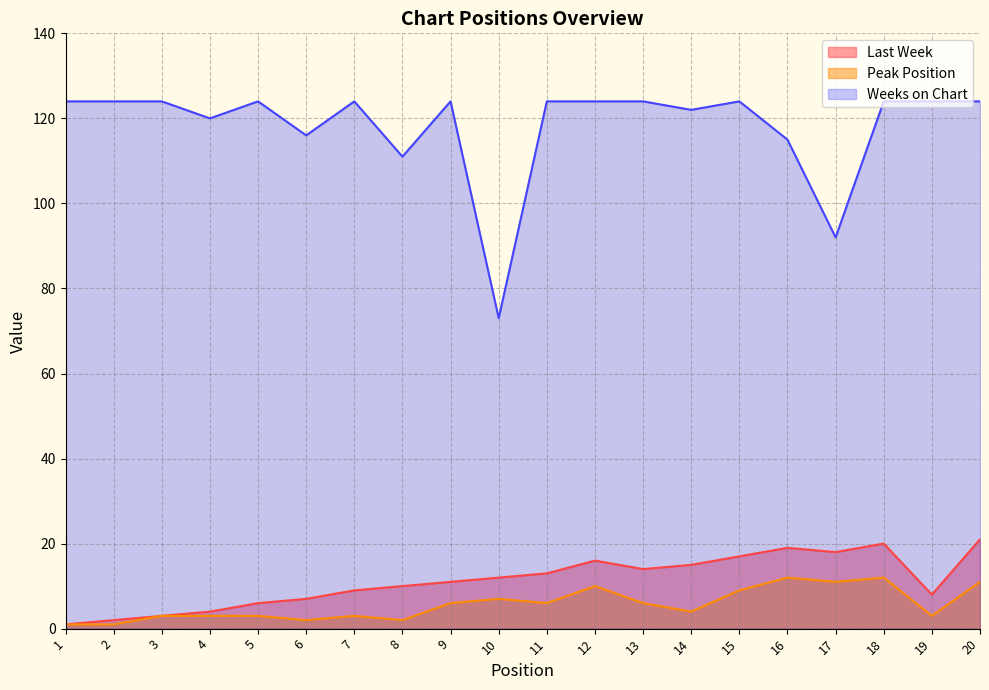

Which series has the widest spread of values?

Weeks on Chart